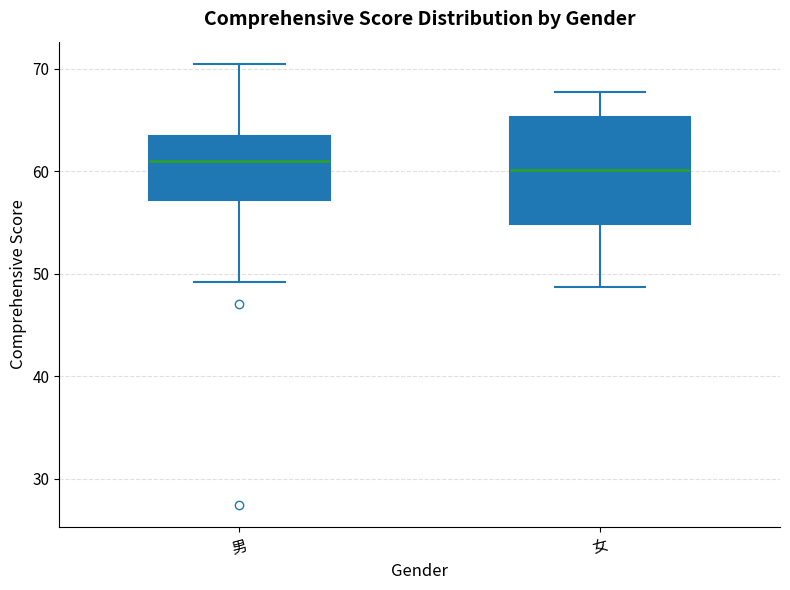

Comparing the boxes themselves (not the whiskers), which one is the tallest?

女